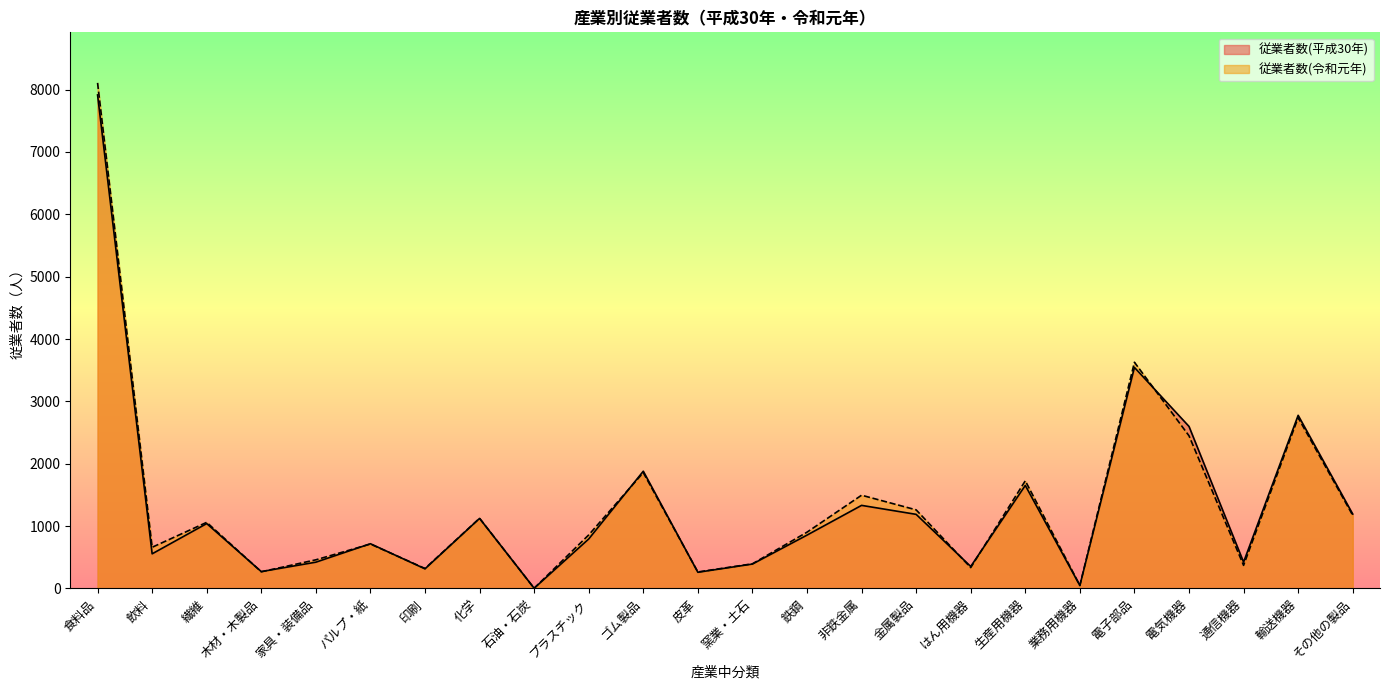

Reading right to left, list all the values displayed in this chart.

従業者数(平成30年): その他の製品=1194	輸送機器=2777	通信機器=423	電気機器=2599	電子部品=3545	業務用機器=47	生産用機器=1653	はん用機器=353	金属製品=1189	非鉄金属=1333	鉄鋼=856	窯業・土石=392	皮革=260	ゴム製品=1881	プラスチック=794	石油・石炭=4	化学=1124	印刷=315	パルプ・紙=718	家具・装備品=422	木材・木製品=271	繊維=1041	飲料=556	食料品=7915
従業者数(令和元年): その他の製品=1174	輸送機器=2740	通信機器=371	電気機器=2449	電子部品=3628	業務用機器=50	生産用機器=1727	はん用機器=335	金属製品=1261	非鉄金属=1496	鉄鋼=903	窯業・土石=396	皮革=265	ゴム製品=1858	プラスチック=859	石油・石炭=4	化学=1126	印刷=321	パルプ・紙=713	家具・装備品=460	木材・木製品=268	繊維=1061	飲料=661	食料品=8108